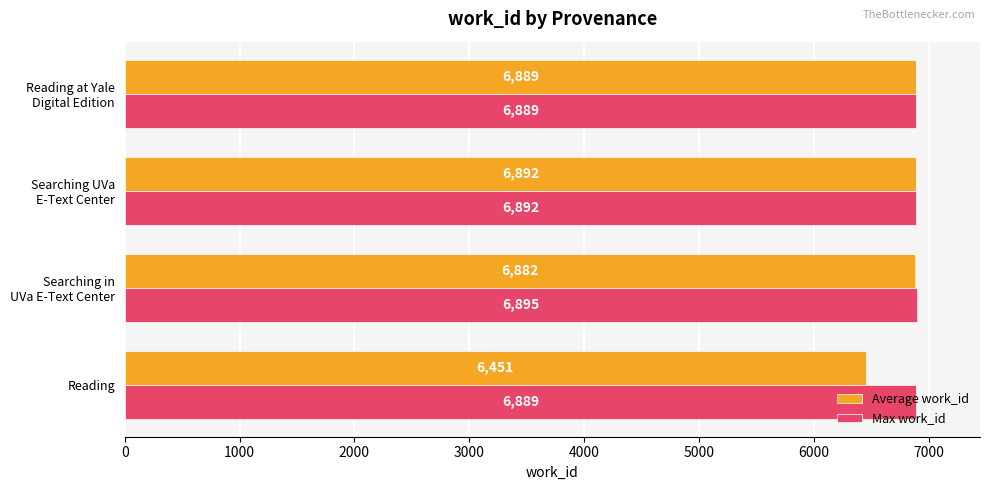

What is the difference between the maximum and minimum values in the Max work_id series?

6.0